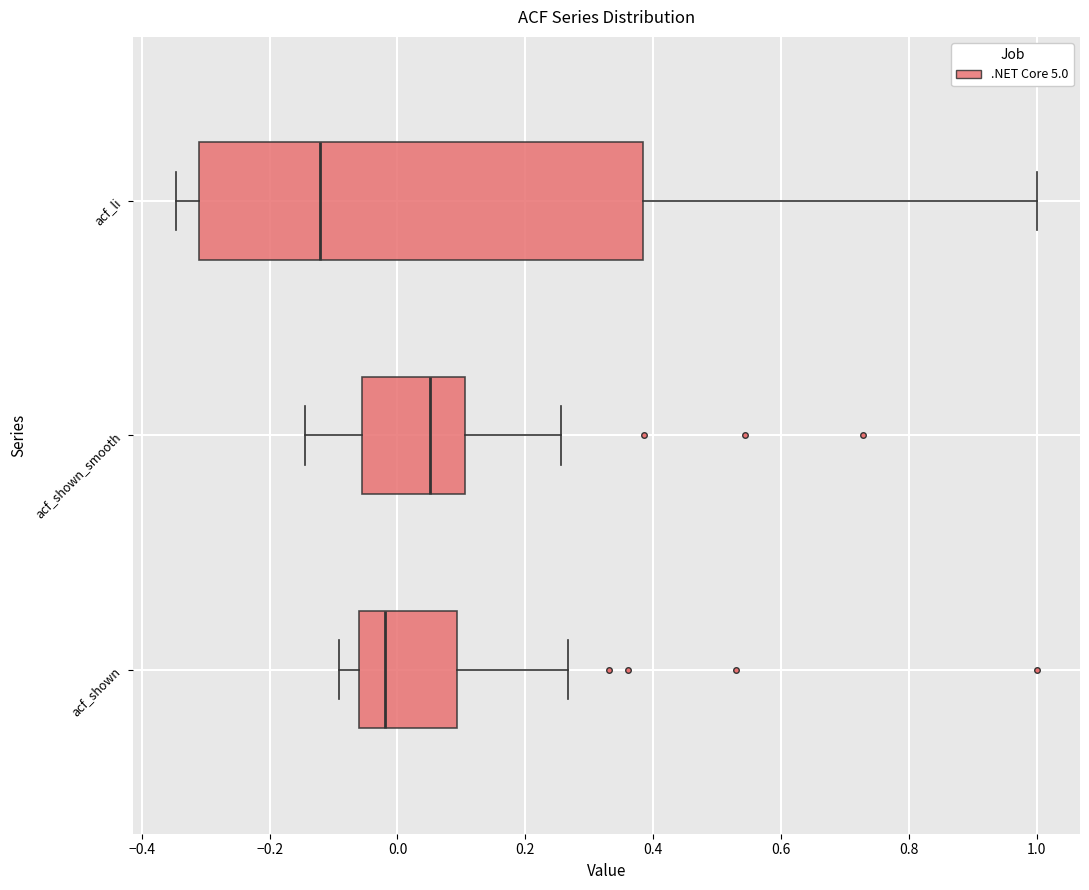

Reading bottom to top, transcribe this box plot: for each box, give where its median line is, the range the box spans, and where its two whiskers end, as read against the x-axis. The values are not printed on the chart, so give them approximately, as read against the axis.

acf_shown: median -0.02, box -0.06 to 0.10, whiskers -0.10 to 0.26
acf_shown_smooth: median 0.06, box -0.06 to 0.10, whiskers -0.14 to 0.26
acf_li: median -0.12, box -0.30 to 0.38, whiskers -0.34 to 1.00